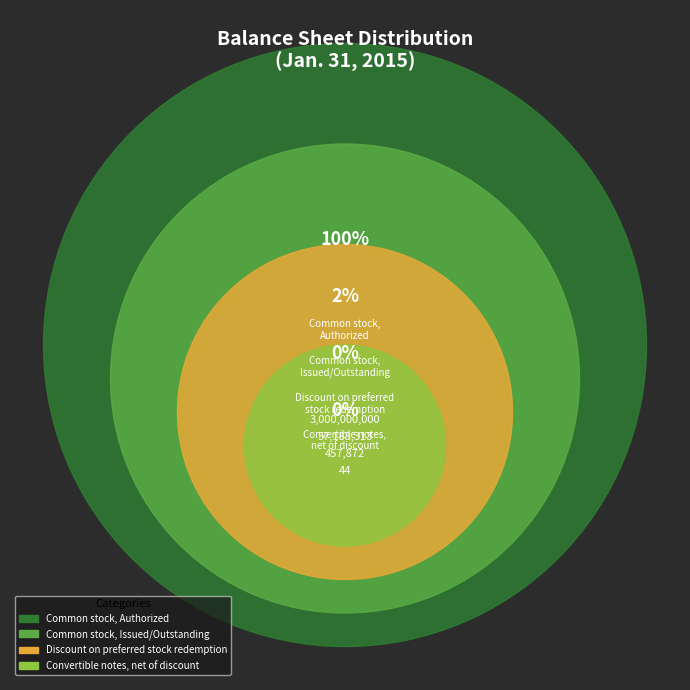

What portion of the pie excludes Common stock,
Issued/Outstanding?

98.1%